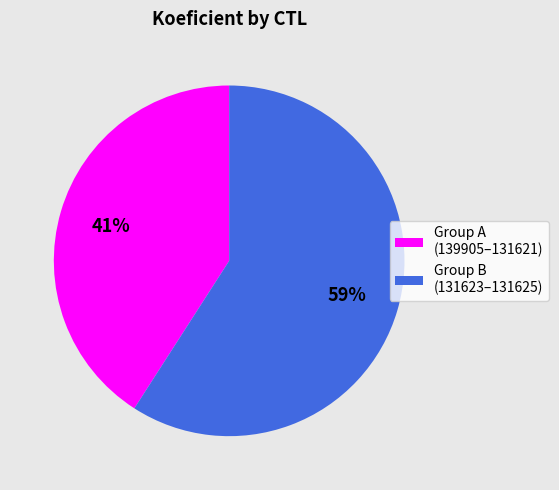

Is the sum of Group B (131623–131625) and Group A (139905–131621) greater than half?

Yes